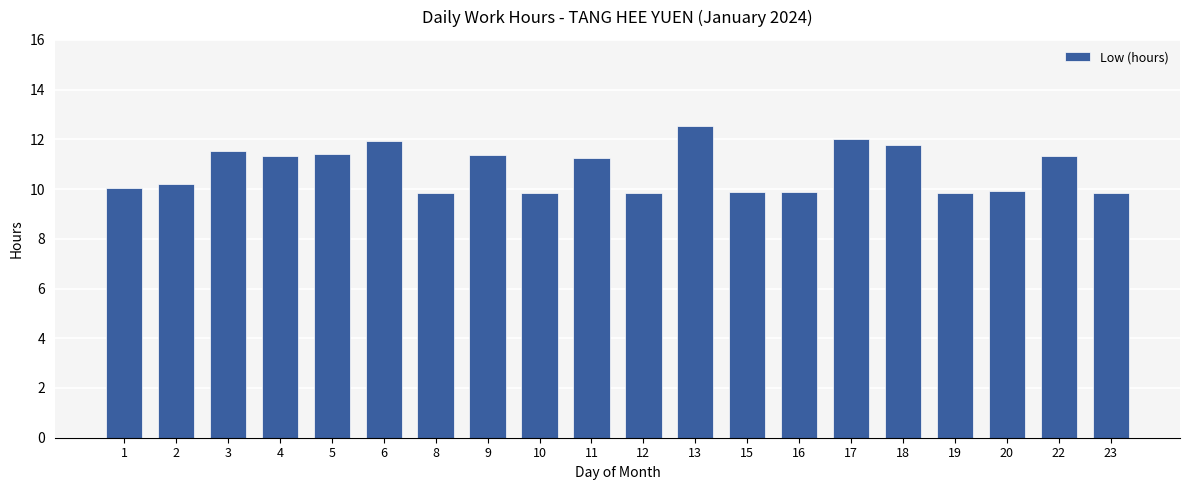

True or false: the data shows 11.3 at 22.

True